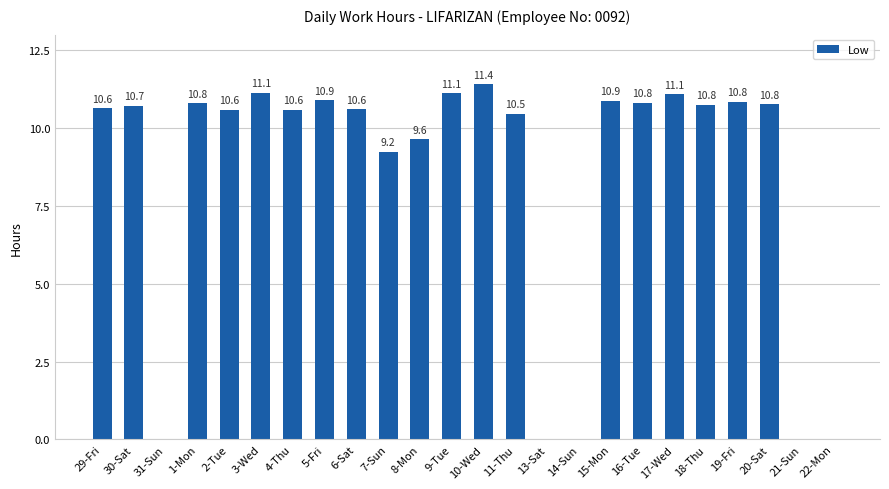

True or false: the data shows 10.9 at 15-Mon.

True